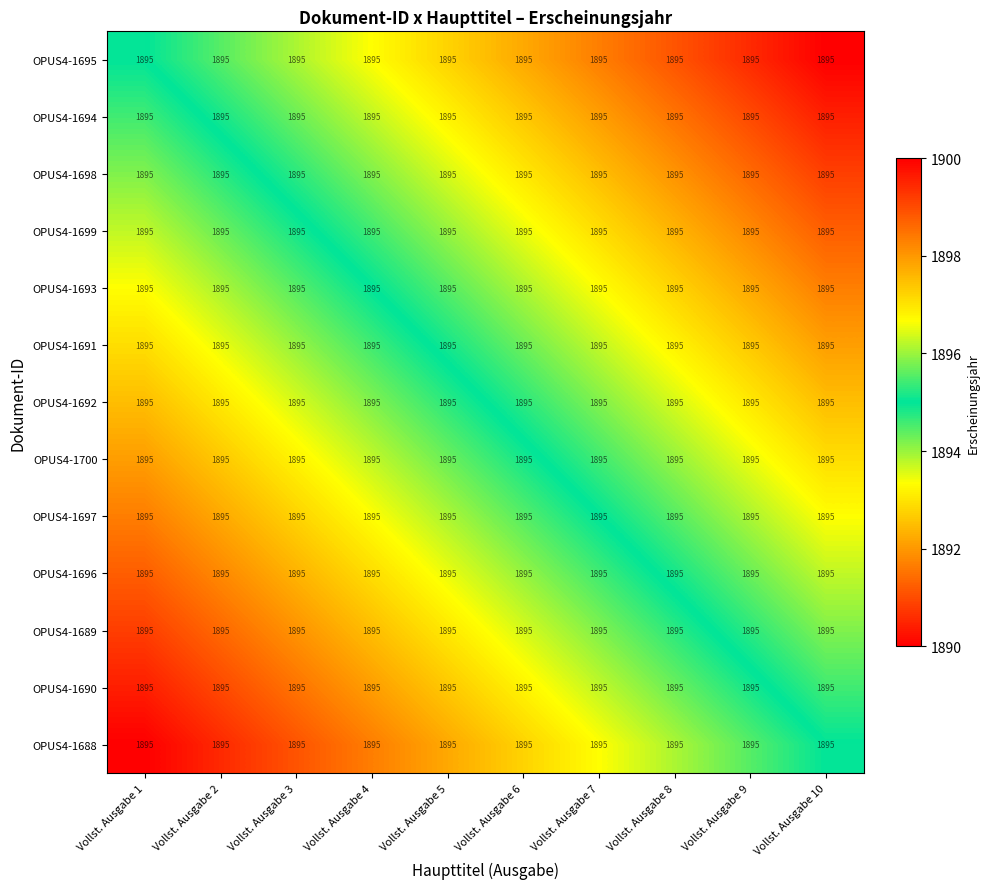

Reading left to right, extract all data points from this chart.

OPUS4-1695: Vollst. Ausgabe 1=1895.0	Vollst. Ausgabe 2=1895.0	Vollst. Ausgabe 3=1895.0	Vollst. Ausgabe 4=1895.0	Vollst. Ausgabe 5=1895.0	Vollst. Ausgabe 6=1895.0	Vollst. Ausgabe 7=1895.0	Vollst. Ausgabe 8=1895.0	Vollst. Ausgabe 9=1895.0	Vollst. Ausgabe 10=1895.0
OPUS4-1694: Vollst. Ausgabe 1=1895.0	Vollst. Ausgabe 2=1895.0	Vollst. Ausgabe 3=1895.0	Vollst. Ausgabe 4=1895.0	Vollst. Ausgabe 5=1895.0	Vollst. Ausgabe 6=1895.0	Vollst. Ausgabe 7=1895.0	Vollst. Ausgabe 8=1895.0	Vollst. Ausgabe 9=1895.0	Vollst. Ausgabe 10=1895.0
OPUS4-1698: Vollst. Ausgabe 1=1895.0	Vollst. Ausgabe 2=1895.0	Vollst. Ausgabe 3=1895.0	Vollst. Ausgabe 4=1895.0	Vollst. Ausgabe 5=1895.0	Vollst. Ausgabe 6=1895.0	Vollst. Ausgabe 7=1895.0	Vollst. Ausgabe 8=1895.0	Vollst. Ausgabe 9=1895.0	Vollst. Ausgabe 10=1895.0
OPUS4-1699: Vollst. Ausgabe 1=1895.0	Vollst. Ausgabe 2=1895.0	Vollst. Ausgabe 3=1895.0	Vollst. Ausgabe 4=1895.0	Vollst. Ausgabe 5=1895.0	Vollst. Ausgabe 6=1895.0	Vollst. Ausgabe 7=1895.0	Vollst. Ausgabe 8=1895.0	Vollst. Ausgabe 9=1895.0	Vollst. Ausgabe 10=1895.0
OPUS4-1693: Vollst. Ausgabe 1=1895.0	Vollst. Ausgabe 2=1895.0	Vollst. Ausgabe 3=1895.0	Vollst. Ausgabe 4=1895.0	Vollst. Ausgabe 5=1895.0	Vollst. Ausgabe 6=1895.0	Vollst. Ausgabe 7=1895.0	Vollst. Ausgabe 8=1895.0	Vollst. Ausgabe 9=1895.0	Vollst. Ausgabe 10=1895.0
OPUS4-1691: Vollst. Ausgabe 1=1895.0	Vollst. Ausgabe 2=1895.0	Vollst. Ausgabe 3=1895.0	Vollst. Ausgabe 4=1895.0	Vollst. Ausgabe 5=1895.0	Vollst. Ausgabe 6=1895.0	Vollst. Ausgabe 7=1895.0	Vollst. Ausgabe 8=1895.0	Vollst. Ausgabe 9=1895.0	Vollst. Ausgabe 10=1895.0
OPUS4-1692: Vollst. Ausgabe 1=1895.0	Vollst. Ausgabe 2=1895.0	Vollst. Ausgabe 3=1895.0	Vollst. Ausgabe 4=1895.0	Vollst. Ausgabe 5=1895.0	Vollst. Ausgabe 6=1895.0	Vollst. Ausgabe 7=1895.0	Vollst. Ausgabe 8=1895.0	Vollst. Ausgabe 9=1895.0	Vollst. Ausgabe 10=1895.0
OPUS4-1700: Vollst. Ausgabe 1=1895.0	Vollst. Ausgabe 2=1895.0	Vollst. Ausgabe 3=1895.0	Vollst. Ausgabe 4=1895.0	Vollst. Ausgabe 5=1895.0	Vollst. Ausgabe 6=1895.0	Vollst. Ausgabe 7=1895.0	Vollst. Ausgabe 8=1895.0	Vollst. Ausgabe 9=1895.0	Vollst. Ausgabe 10=1895.0
OPUS4-1697: Vollst. Ausgabe 1=1895.0	Vollst. Ausgabe 2=1895.0	Vollst. Ausgabe 3=1895.0	Vollst. Ausgabe 4=1895.0	Vollst. Ausgabe 5=1895.0	Vollst. Ausgabe 6=1895.0	Vollst. Ausgabe 7=1895.0	Vollst. Ausgabe 8=1895.0	Vollst. Ausgabe 9=1895.0	Vollst. Ausgabe 10=1895.0
OPUS4-1696: Vollst. Ausgabe 1=1895.0	Vollst. Ausgabe 2=1895.0	Vollst. Ausgabe 3=1895.0	Vollst. Ausgabe 4=1895.0	Vollst. Ausgabe 5=1895.0	Vollst. Ausgabe 6=1895.0	Vollst. Ausgabe 7=1895.0	Vollst. Ausgabe 8=1895.0	Vollst. Ausgabe 9=1895.0	Vollst. Ausgabe 10=1895.0
OPUS4-1689: Vollst. Ausgabe 1=1895.0	Vollst. Ausgabe 2=1895.0	Vollst. Ausgabe 3=1895.0	Vollst. Ausgabe 4=1895.0	Vollst. Ausgabe 5=1895.0	Vollst. Ausgabe 6=1895.0	Vollst. Ausgabe 7=1895.0	Vollst. Ausgabe 8=1895.0	Vollst. Ausgabe 9=1895.0	Vollst. Ausgabe 10=1895.0
OPUS4-1690: Vollst. Ausgabe 1=1895.0	Vollst. Ausgabe 2=1895.0	Vollst. Ausgabe 3=1895.0	Vollst. Ausgabe 4=1895.0	Vollst. Ausgabe 5=1895.0	Vollst. Ausgabe 6=1895.0	Vollst. Ausgabe 7=1895.0	Vollst. Ausgabe 8=1895.0	Vollst. Ausgabe 9=1895.0	Vollst. Ausgabe 10=1895.0
OPUS4-1688: Vollst. Ausgabe 1=1895.0	Vollst. Ausgabe 2=1895.0	Vollst. Ausgabe 3=1895.0	Vollst. Ausgabe 4=1895.0	Vollst. Ausgabe 5=1895.0	Vollst. Ausgabe 6=1895.0	Vollst. Ausgabe 7=1895.0	Vollst. Ausgabe 8=1895.0	Vollst. Ausgabe 9=1895.0	Vollst. Ausgabe 10=1895.0